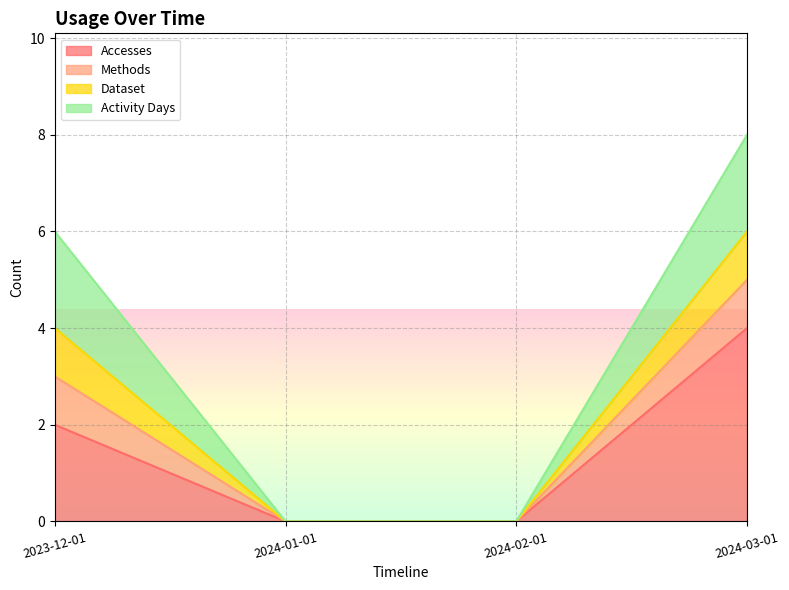

The Accesses series shows 3 at 2024-02-01. True or false?

False